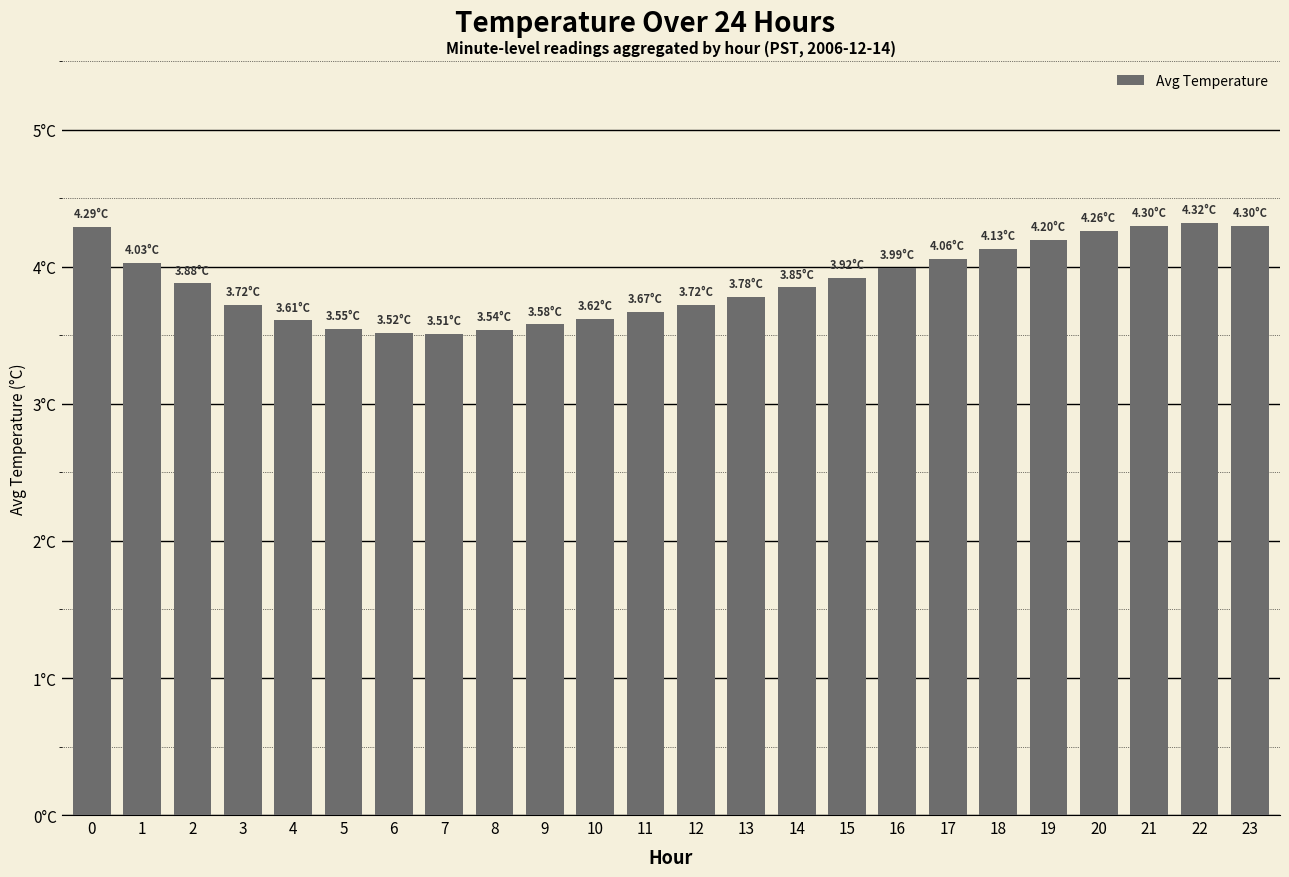

True or false: the data shows 4.0 at 1.

True